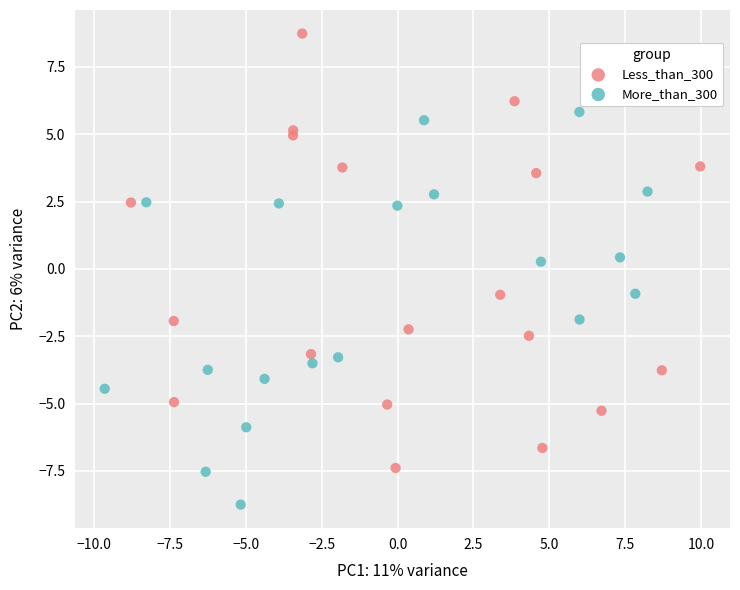

Which series has the largest Y range (max minus min)?

Less_than_300